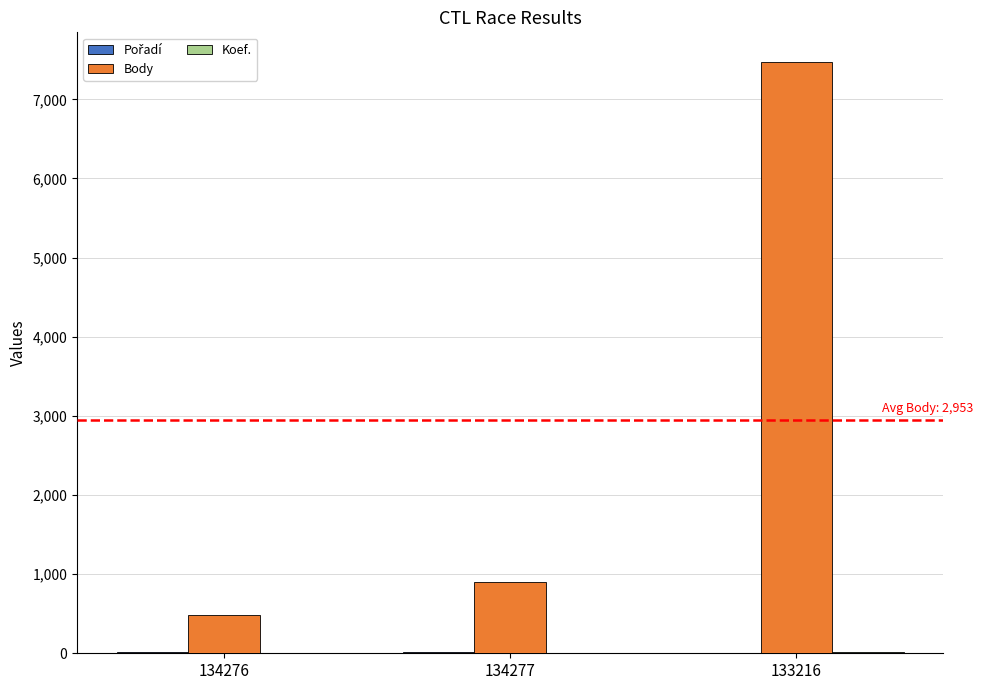

At which label is Body closest to 3977?

134277